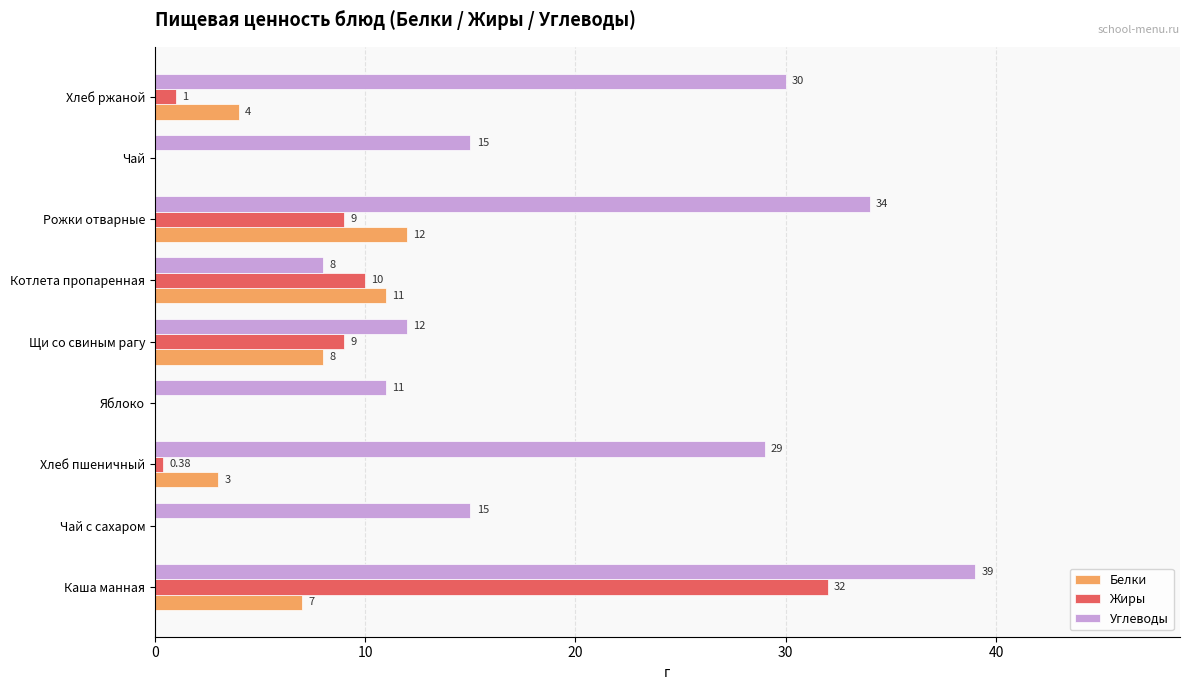

Which series changed the most between Яблоко and Чай?

Углеводы